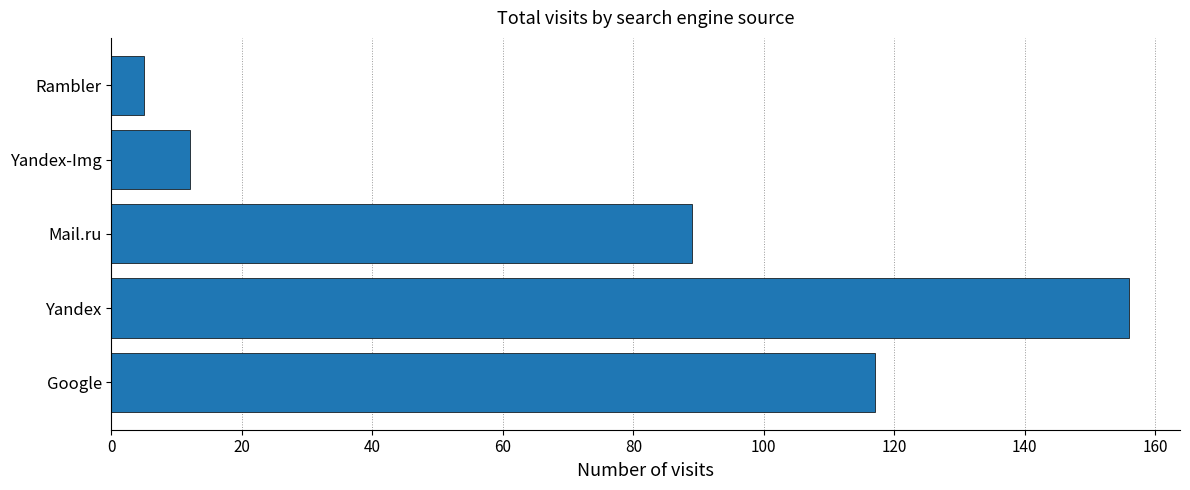

What is the change in value from Mail.ru to Rambler?

-84